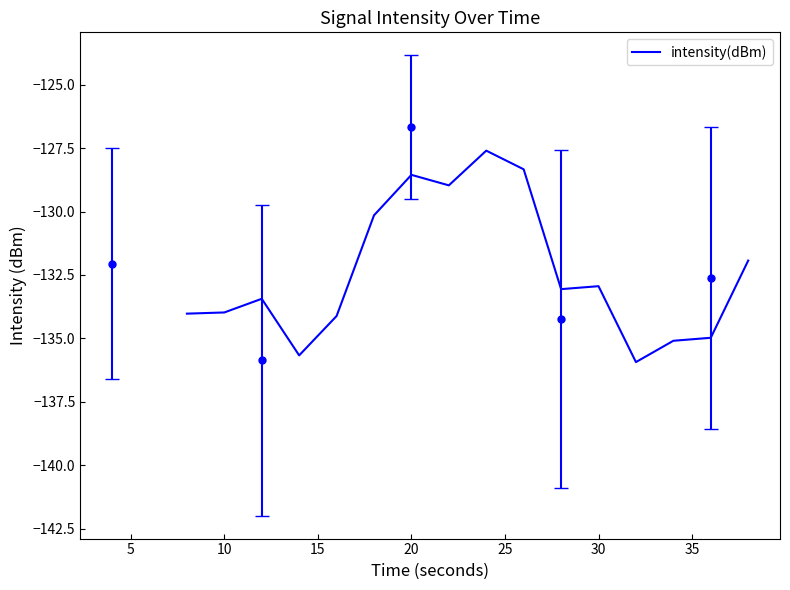

Count the number of data series in this chart.

1